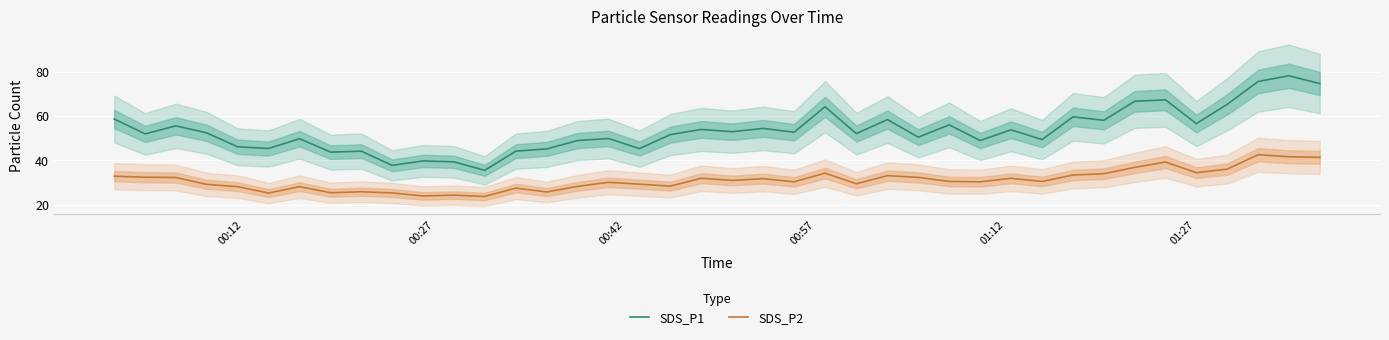

True or false: SDS_P1 and SDS_P2 intersect in this chart.

False